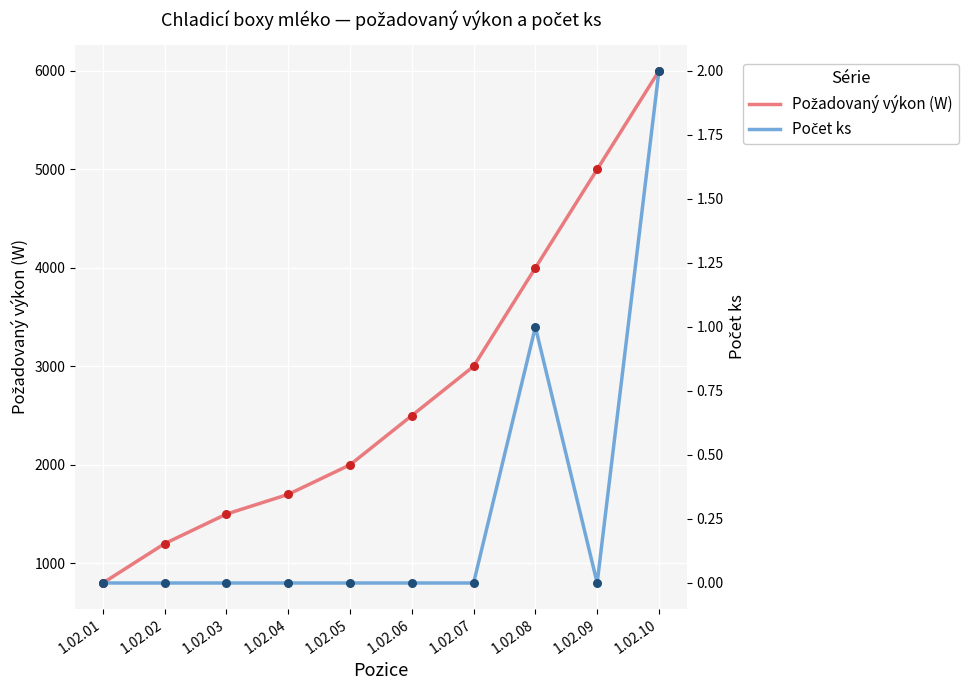

What is the total value across all series at 1.02.10?

6002